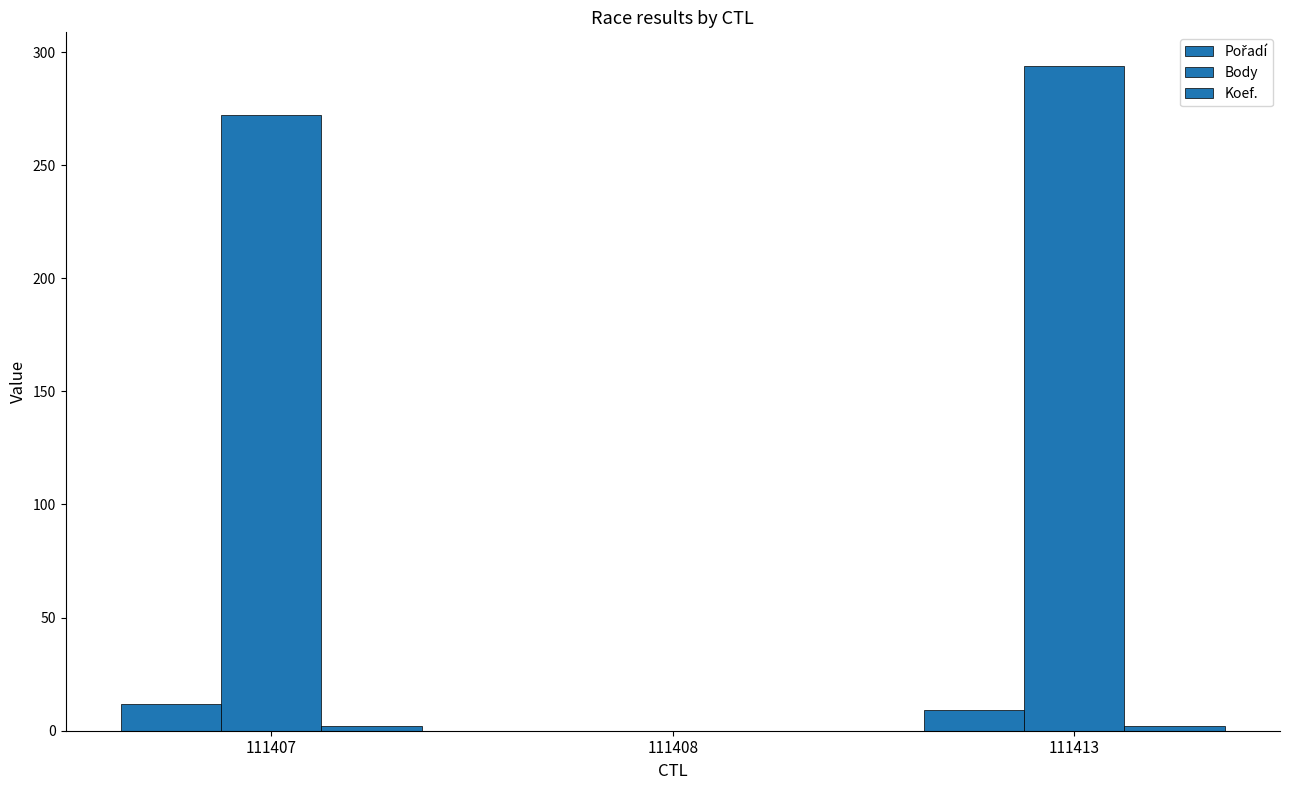

How many values in Body are above zero?

2